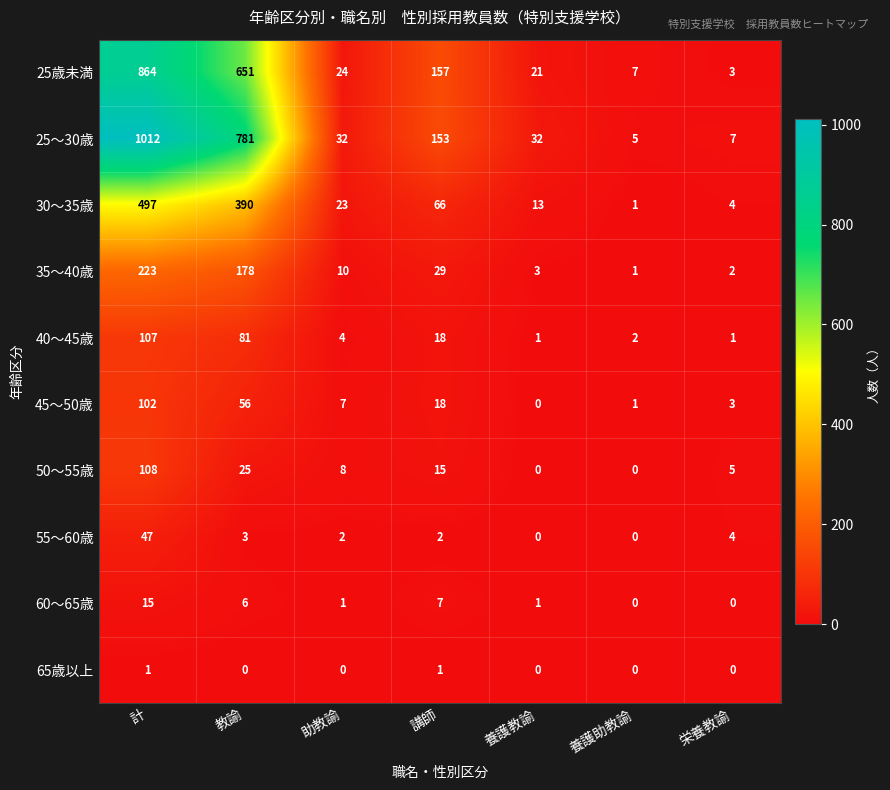

At how many categories does at least one series exceed 67?

3